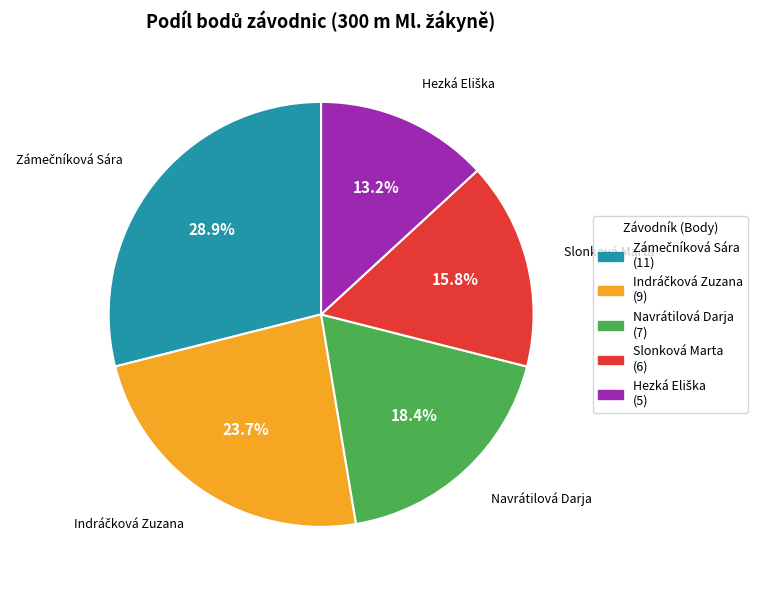

Is there a majority slice in this chart?

No